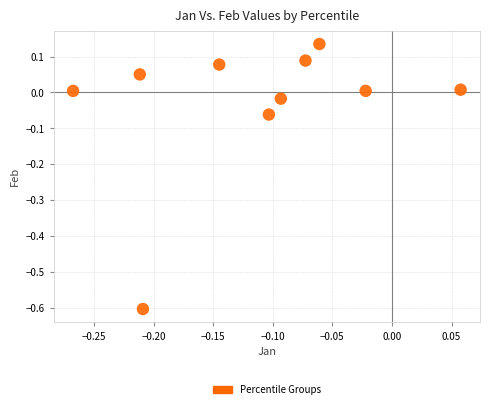

What is the range of X values (max minus min)?

0.3